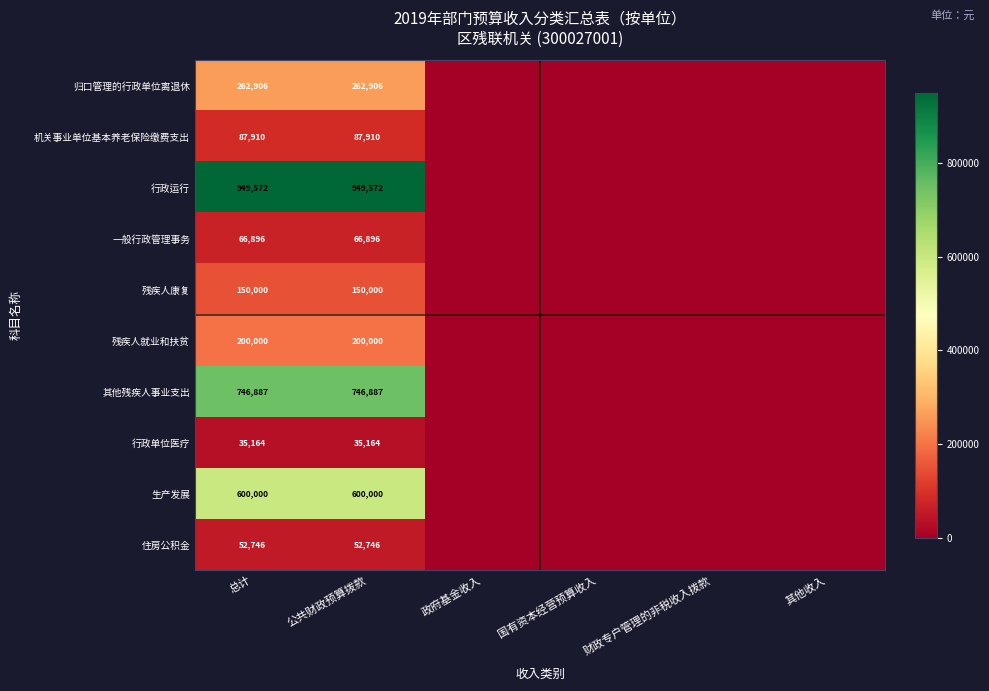

Is the value of 其他残疾人事业支出 at 总计 greater than the value of 行政单位医疗 at 总计?

Yes